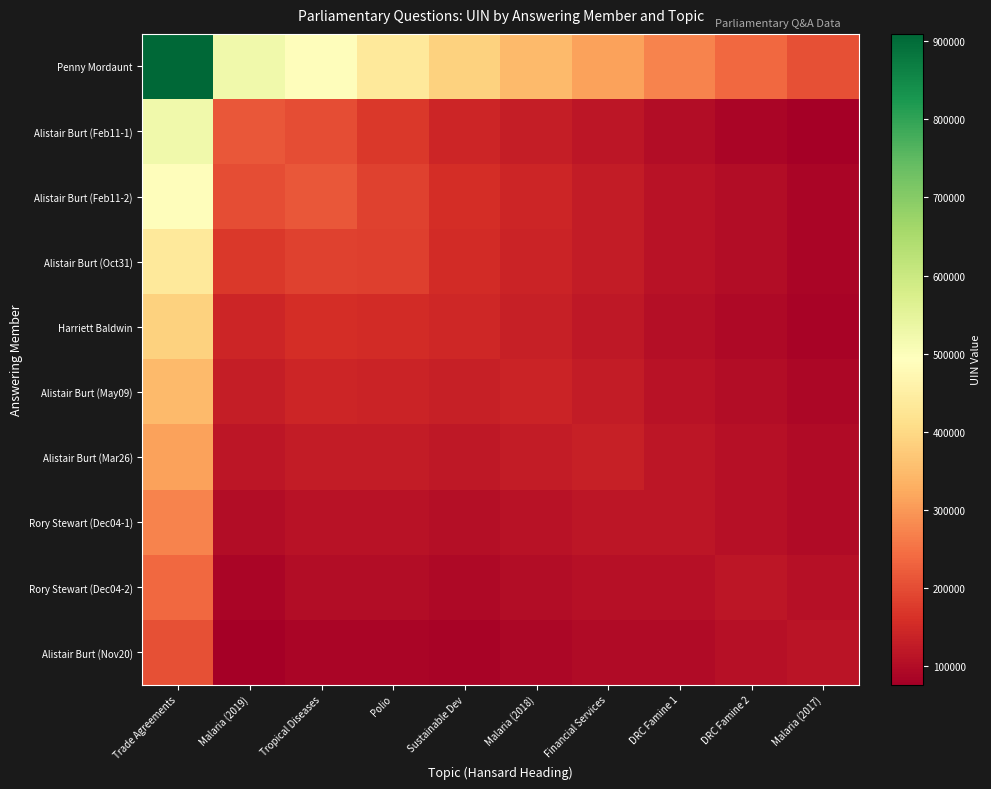

Reading left to right, what are all the values shown in this chart?

Penny Mordaunt: Trade Agreements=909204.0	Malaria (2019)=525227.3	Tropical Diseases=487711.5	Polio=436786.8	Sustainable Dev=386993.6	Malaria (2018)=349759.0	Financial Services=312710.7	DRC Famine 1=273321.6	DRC Famine 2=239156.6	Malaria (2017)=204343.2
Alistair Burt (Feb11-1): Trade Agreements=525227.3	Malaria (2019)=216283.0	Tropical Diseases=201864.6	Polio=172919.9	Sustainable Dev=145006.4	Malaria (2018)=130663.9	Financial Services=116482.7	DRC Famine 1=99610.5	DRC Famine 2=88542.9	Malaria (2017)=76718.8
Alistair Burt (Feb11-2): Trade Agreements=487711.5	Malaria (2019)=201864.6	Tropical Diseases=216284.0	Polio=186221.9	Sustainable Dev=157090.7	Malaria (2018)=142542.8	Financial Services=128131.3	DRC Famine 1=110678.7	DRC Famine 2=99611.1	Malaria (2017)=87678.9
Alistair Burt (Oct31): Trade Agreements=436786.8	Malaria (2019)=172919.9	Tropical Diseases=186221.9	Polio=182763.0	Sustainable Dev=153531.5	Malaria (2018)=139895.6	Financial Services=126371.2	DRC Famine 1=109455.5	DRC Famine 2=99505.3	Malaria (2017)=88582.5
Harriett Baldwin: Trade Agreements=386993.6	Malaria (2019)=145006.4	Tropical Diseases=157090.7	Polio=153531.5	Sustainable Dev=146233.0	Malaria (2018)=133609.5	Financial Services=121072.5	DRC Famine 1=104794.0	DRC Famine 2=96061.5	Malaria (2017)=86248.3
Alistair Burt (May09): Trade Agreements=349759.0	Malaria (2019)=130663.9	Tropical Diseases=142542.8	Polio=139895.6	Sustainable Dev=133609.5	Malaria (2018)=140073.0	Financial Services=127511.1	DRC Famine 1=110857.5	DRC Famine 2=102330.4	Malaria (2017)=92614.5
Alistair Burt (Mar26): Trade Agreements=312710.7	Malaria (2019)=116482.7	Tropical Diseases=128131.3	Polio=126371.2	Sustainable Dev=121072.5	Malaria (2018)=127511.1	Financial Services=133165.0	DRC Famine 1=116161.3	DRC Famine 2=107864.5	Malaria (2017)=98270.8
Rory Stewart (Dec04-1): Trade Agreements=273321.6	Malaria (2019)=99610.5	Tropical Diseases=110678.7	Polio=109455.5	Sustainable Dev=104794.0	Malaria (2018)=110857.5	Financial Services=116161.3	DRC Famine 1=115752.0	DRC Famine 2=108035.7	Malaria (2017)=98914.4
Rory Stewart (Dec04-2): Trade Agreements=239156.6	Malaria (2019)=88542.9	Tropical Diseases=99611.1	Polio=99505.3	Sustainable Dev=96061.5	Malaria (2018)=102330.4	Financial Services=107864.5	DRC Famine 1=108035.7	DRC Famine 2=115753.0	Malaria (2017)=106523.7
Alistair Burt (Nov20): Trade Agreements=204343.2	Malaria (2019)=76718.8	Tropical Diseases=87678.9	Polio=88582.5	Sustainable Dev=86248.3	Malaria (2018)=92614.5	Financial Services=98270.8	DRC Famine 1=98914.4	DRC Famine 2=106523.7	Malaria (2017)=112512.0